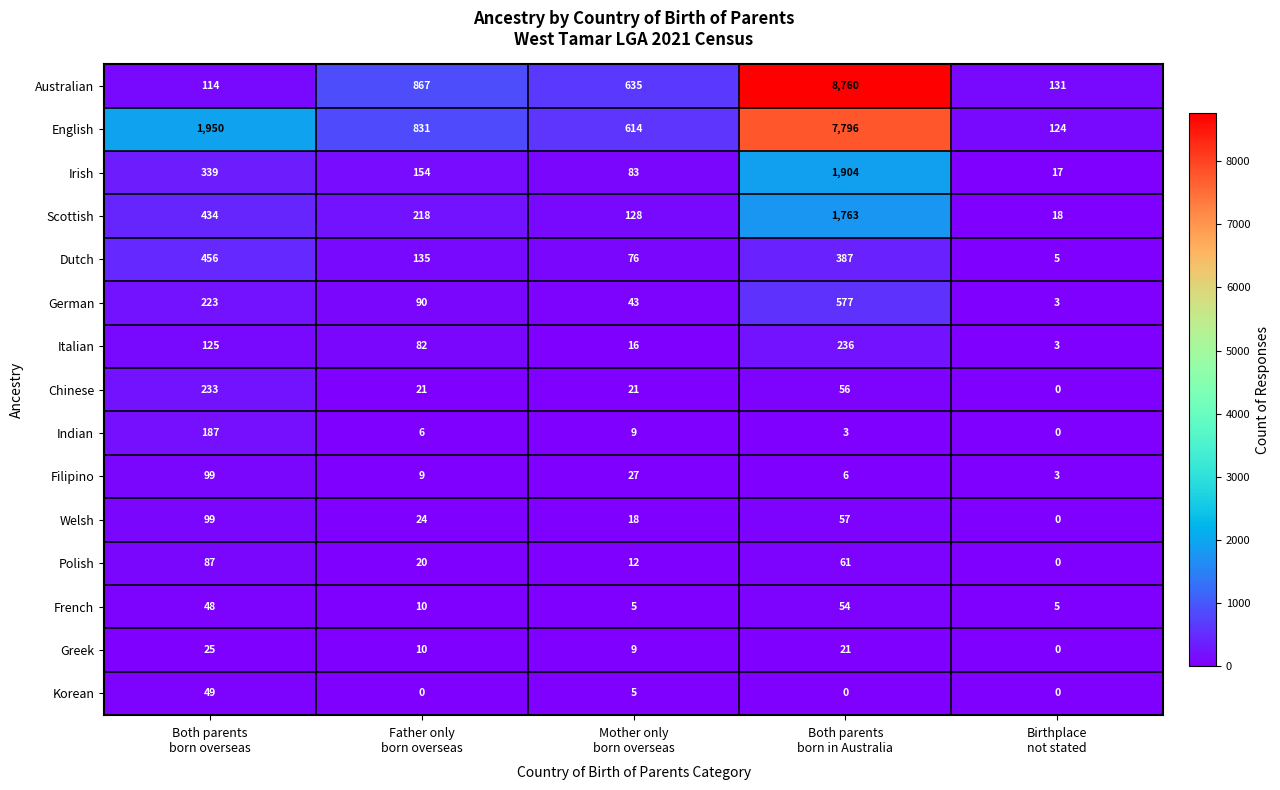

What is the average value of the Indian series?

41